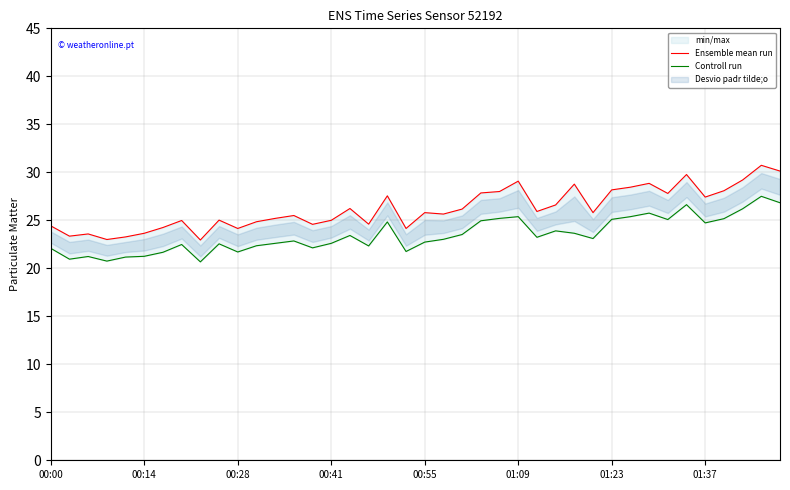

At which label does Ensemble mean run first exceed 25?

9